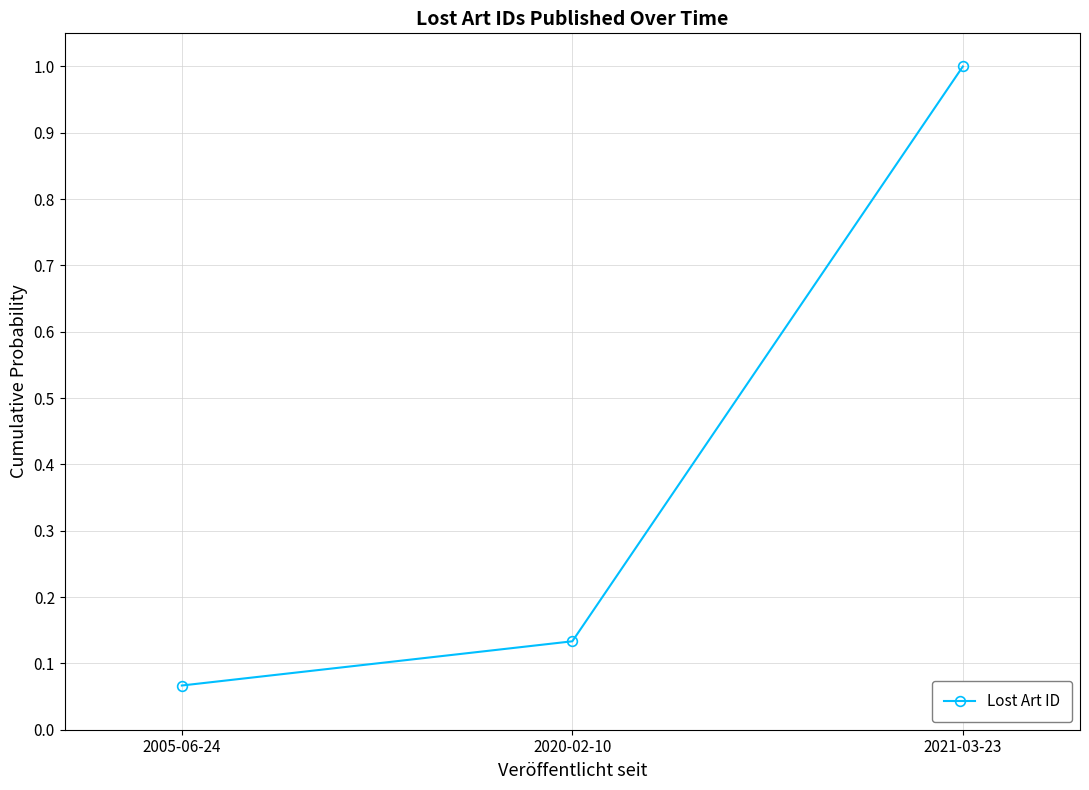

Which label corresponds to the largest value in the chart?

2021-03-23